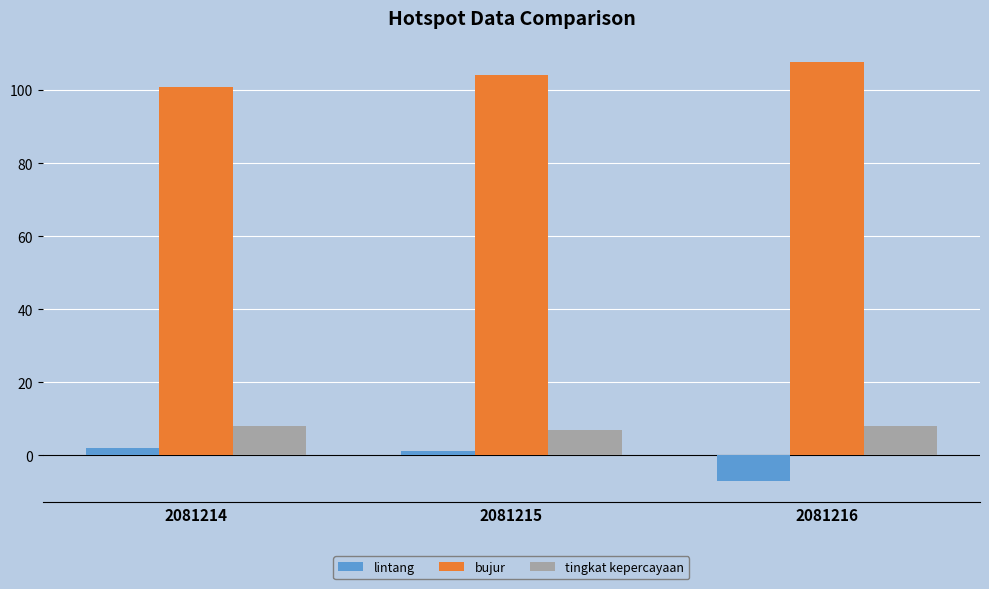

List the series in order of their peak value, lowest first.

lintang, tingkat kepercayaan, bujur